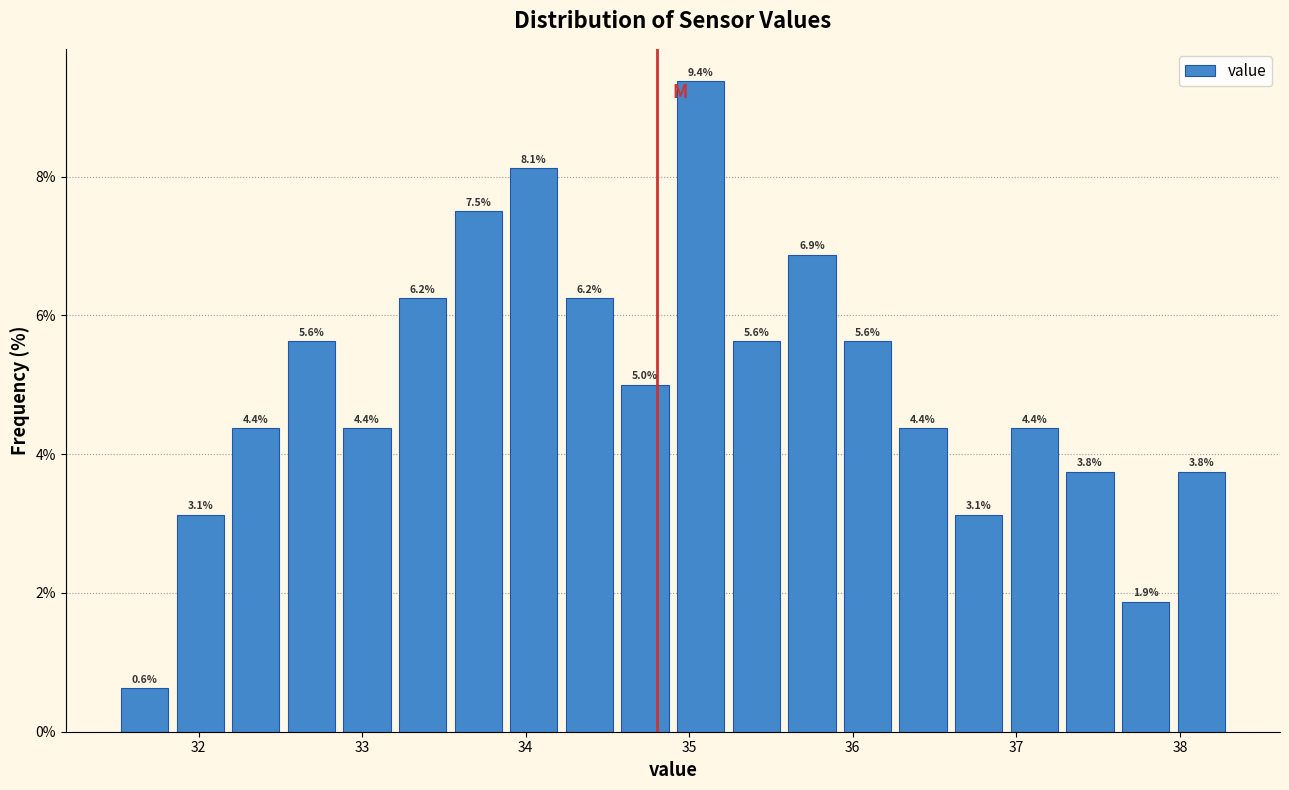

Read against the x-axis, roughly where is the centre of the tallest bar?

35.1